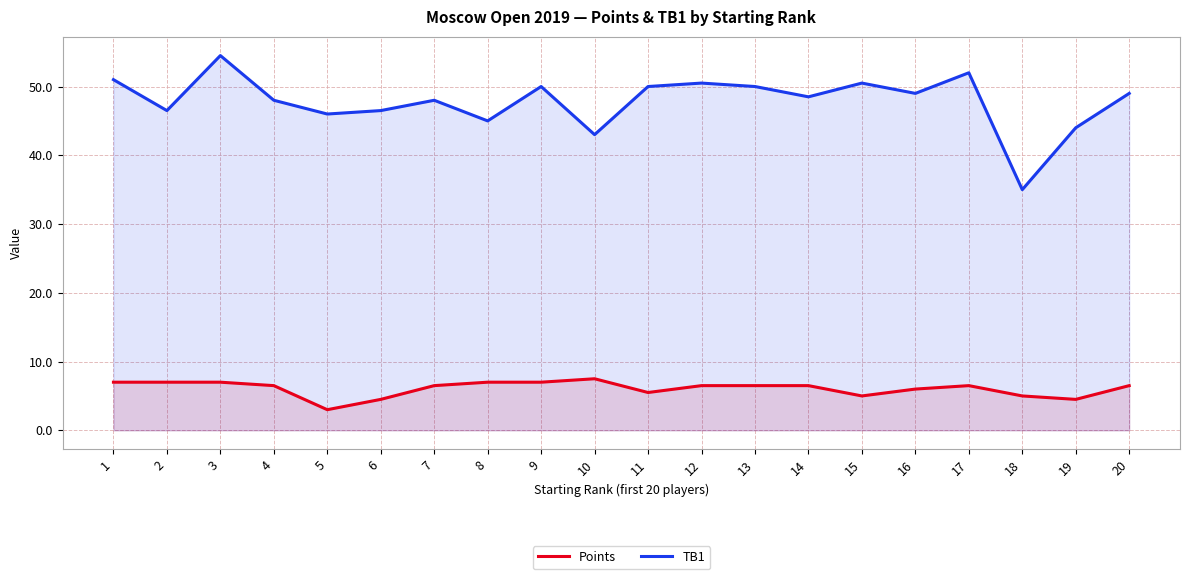

Rank the series at 15 from lowest to highest value.

Points, TB1